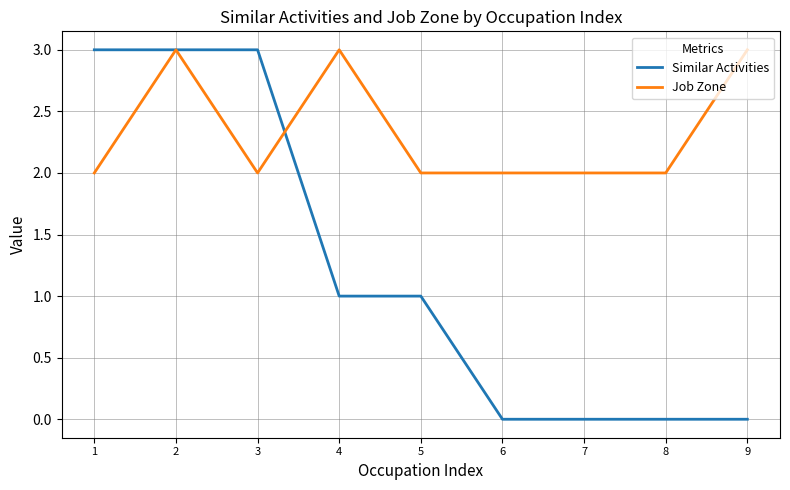

What are all the series names shown in the legend?

Similar Activities, Job Zone